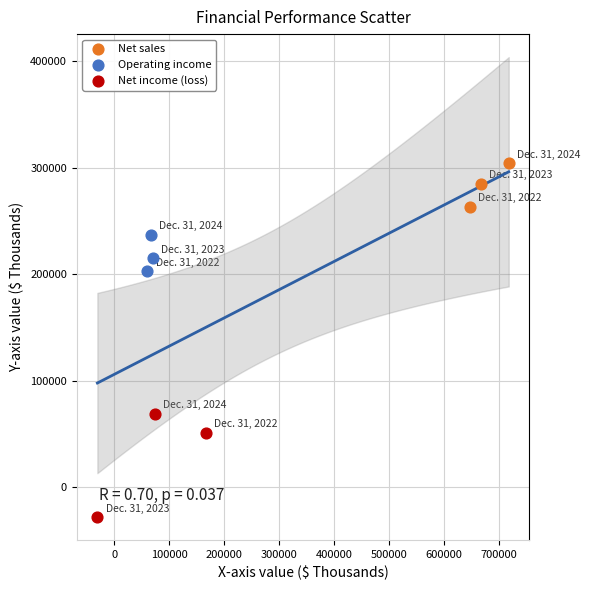

Which series reaches the maximum Y coordinate?

Net sales